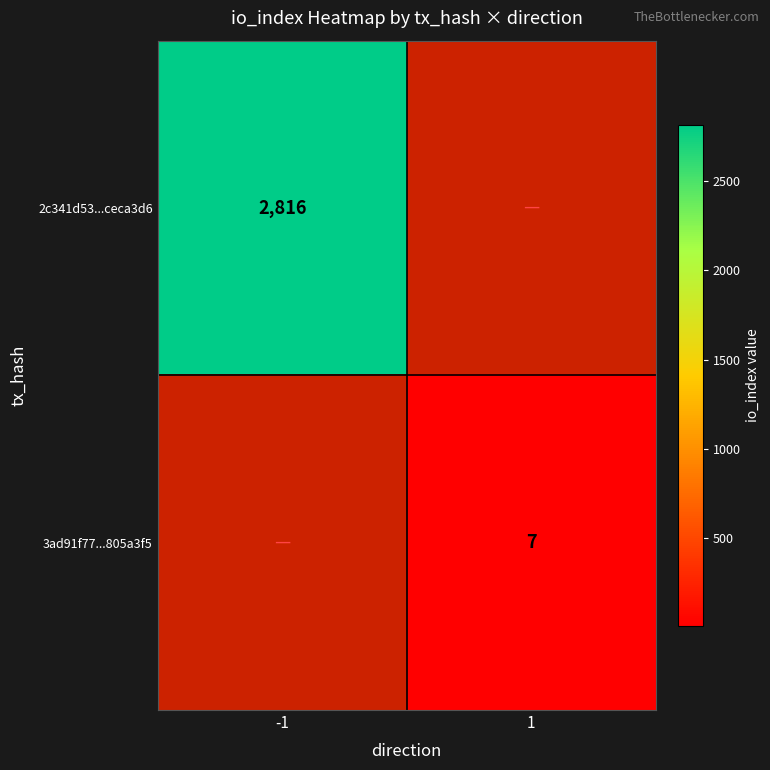

The 3ad91f77...805a3f5 series shows 5 at 1. True or false?

False